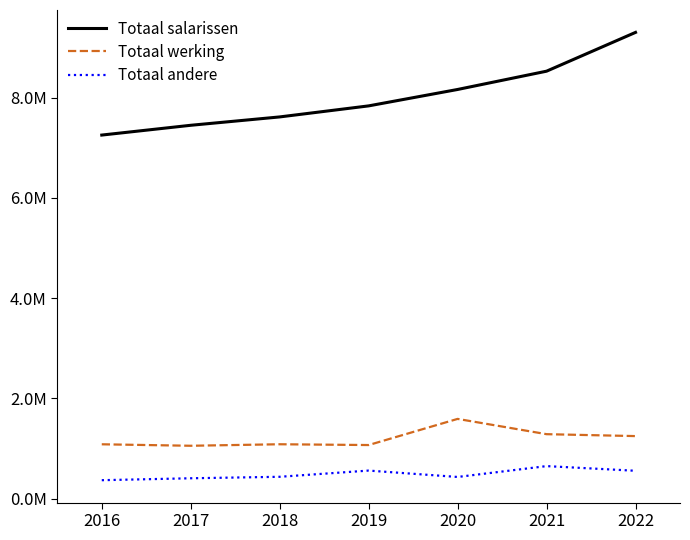

At how many categories does at least one series exceed 7386492?

6